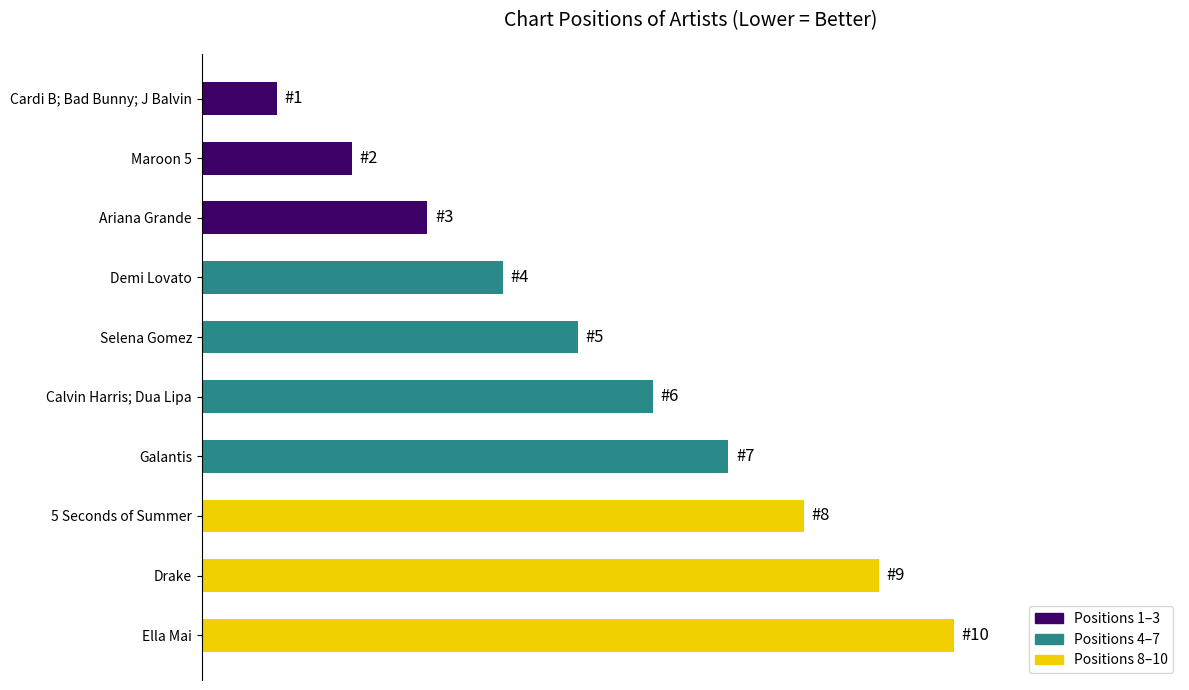

What is the change in value from Galantis to Drake?

+2